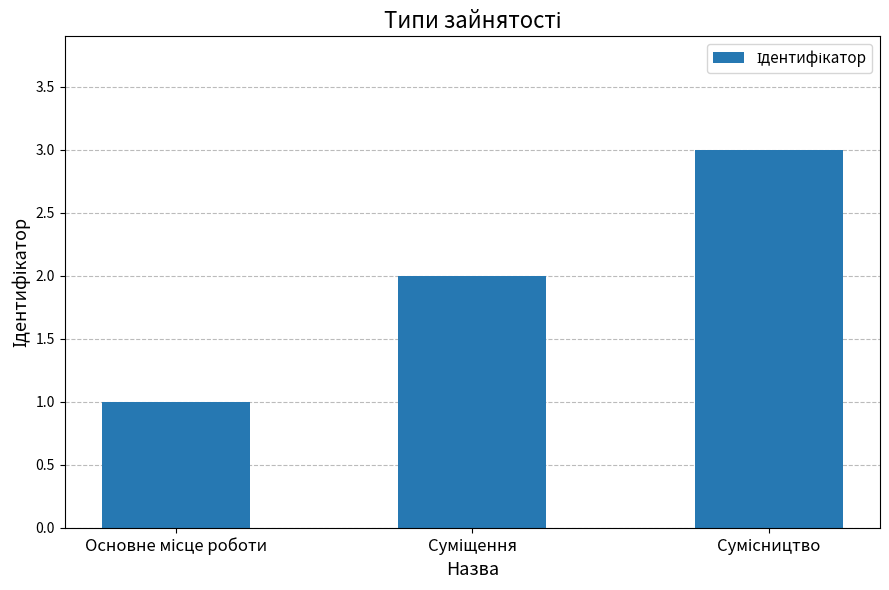

What is the maximum value shown in the chart?

3